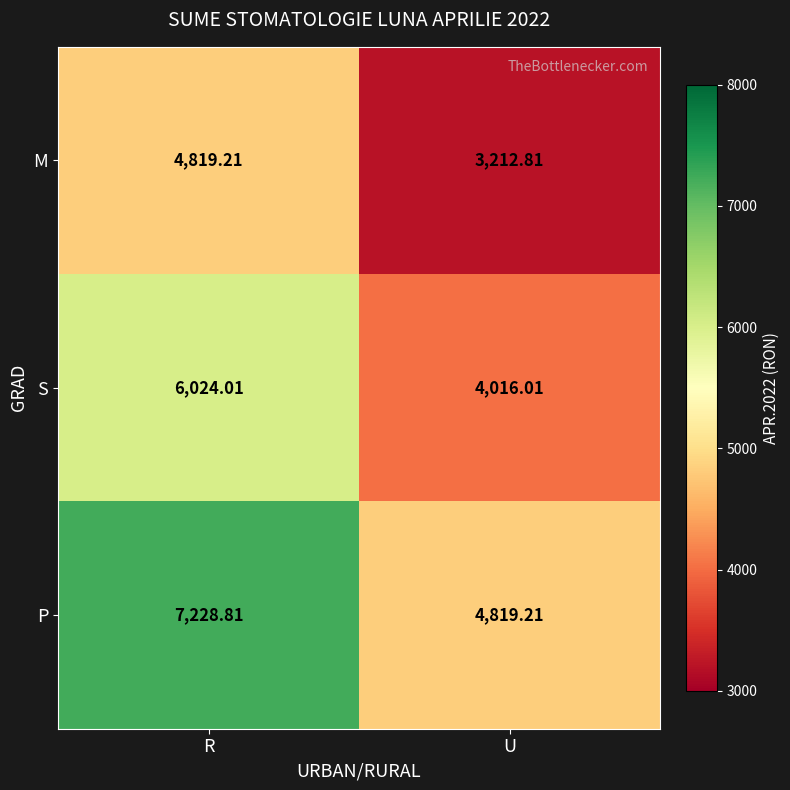

How many distinct data groups are displayed?

3